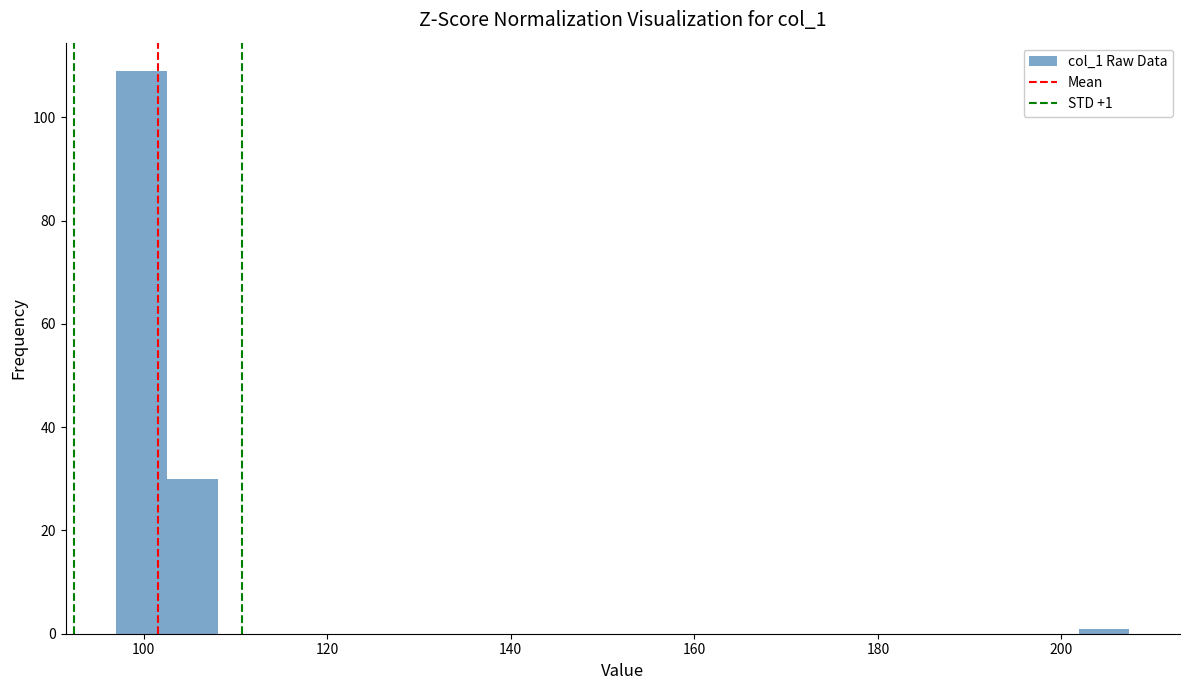

Read against the x-axis, roughly where is the centre of the tallest bar?

100